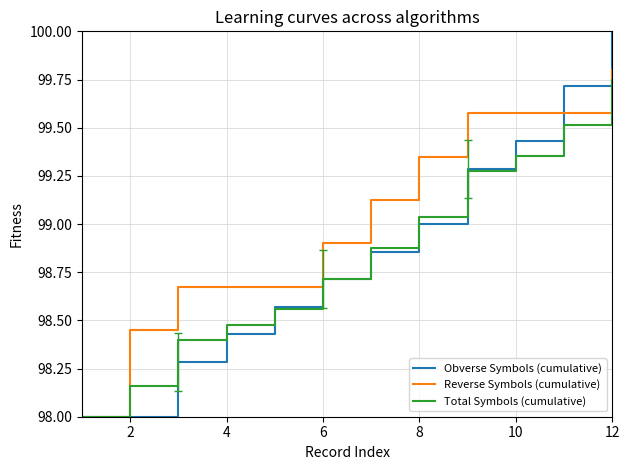

Which series has the largest total across all categories?

Reverse Symbols (cumulative)